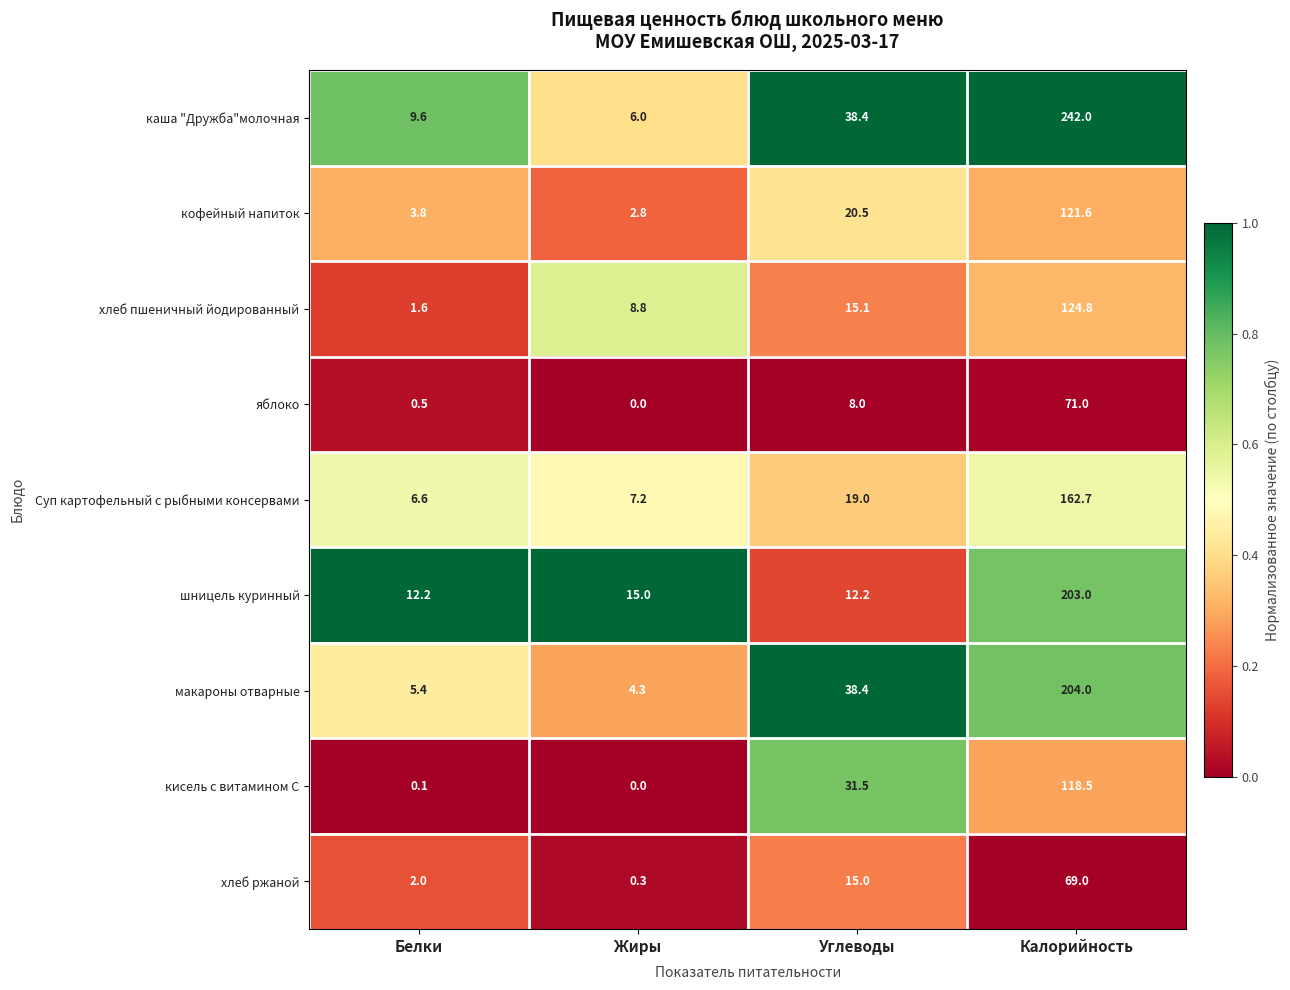

Which category has the lowest value across all series?

Жиры